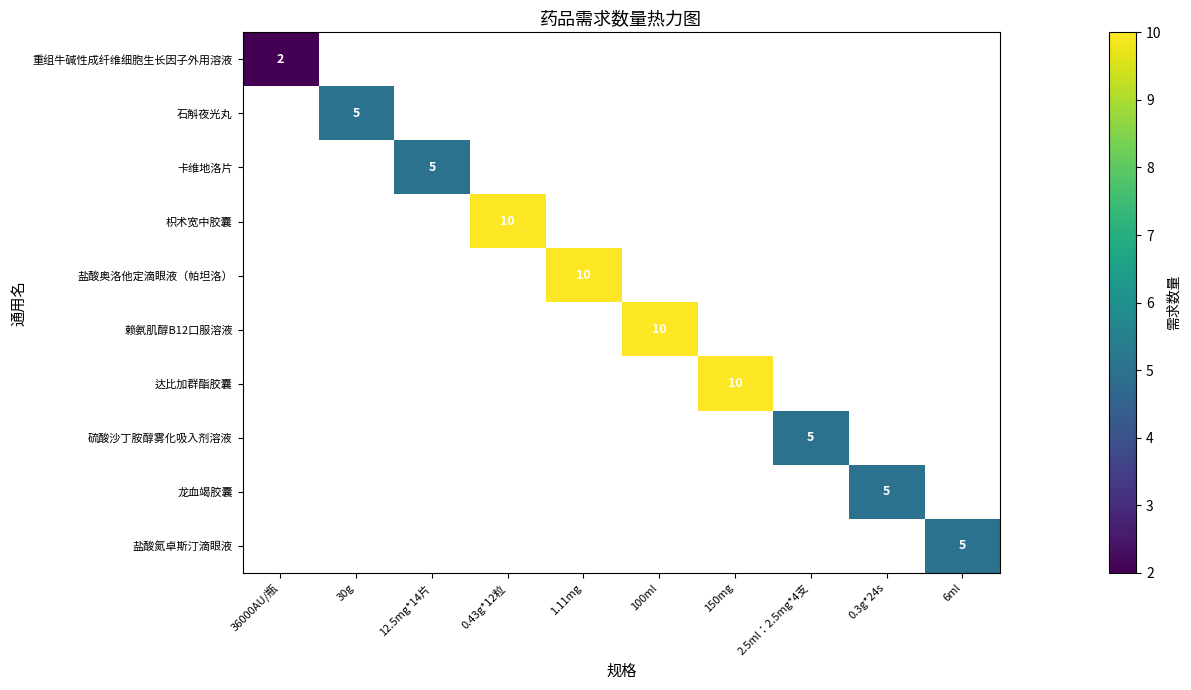

Is it true that 达比加群酯胶囊 equals 13 at 150mg?

False